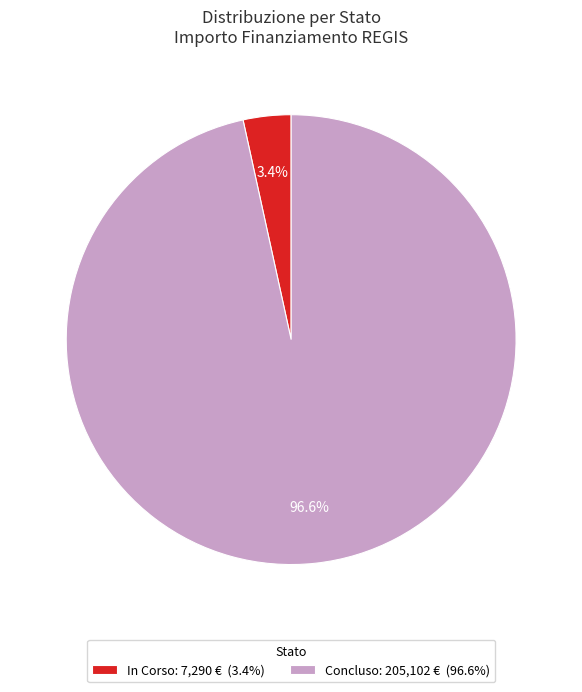

Is there any slice that represents more than half of the pie?

Yes